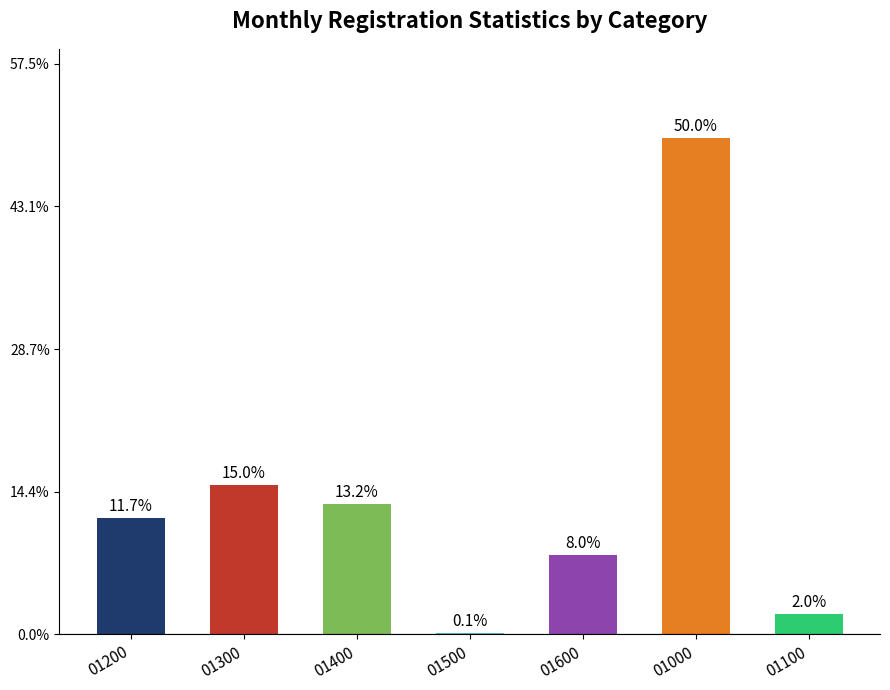

What is the sum of the values at 01200 and 01500?

11.8